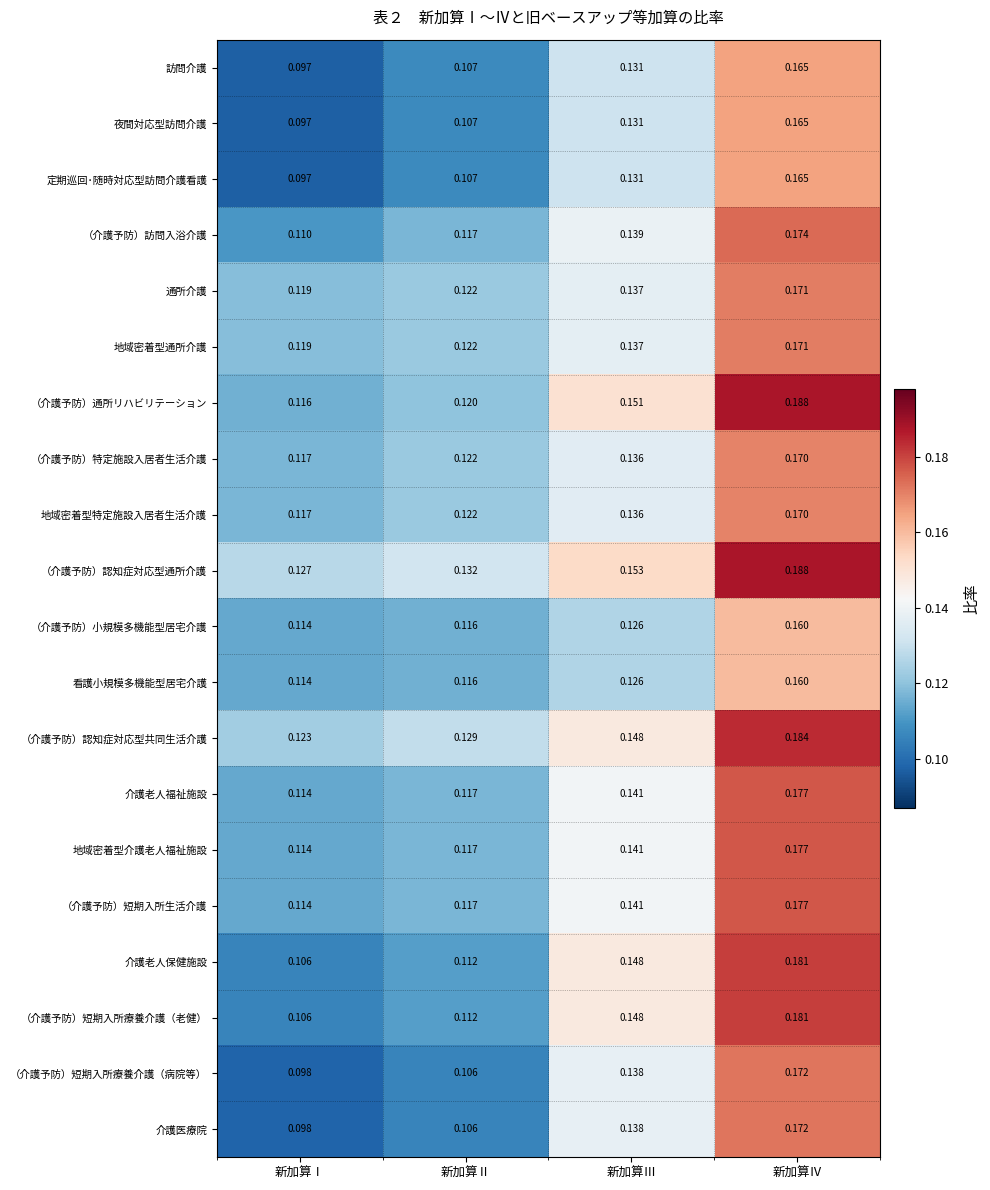

Which series has the largest total across all categories?

（介護予防）認知症対応型通所介護